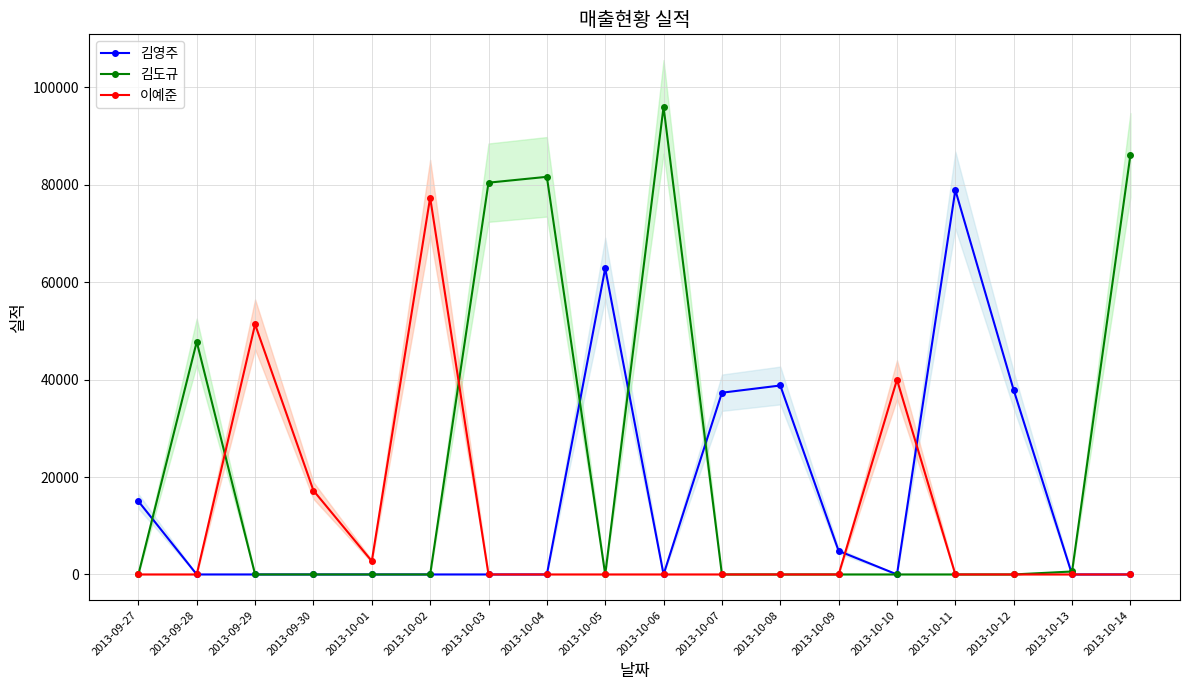

How many intersections are there between 김도규 and 김영주?

5